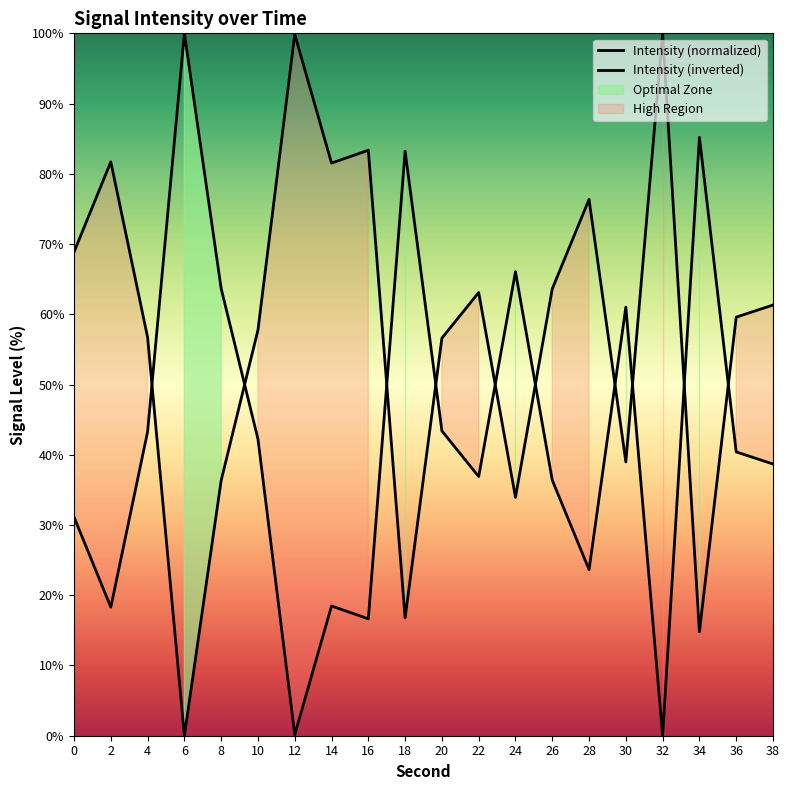

The value of Intensity (normalized) at 12 is 67.6. True or false?

False